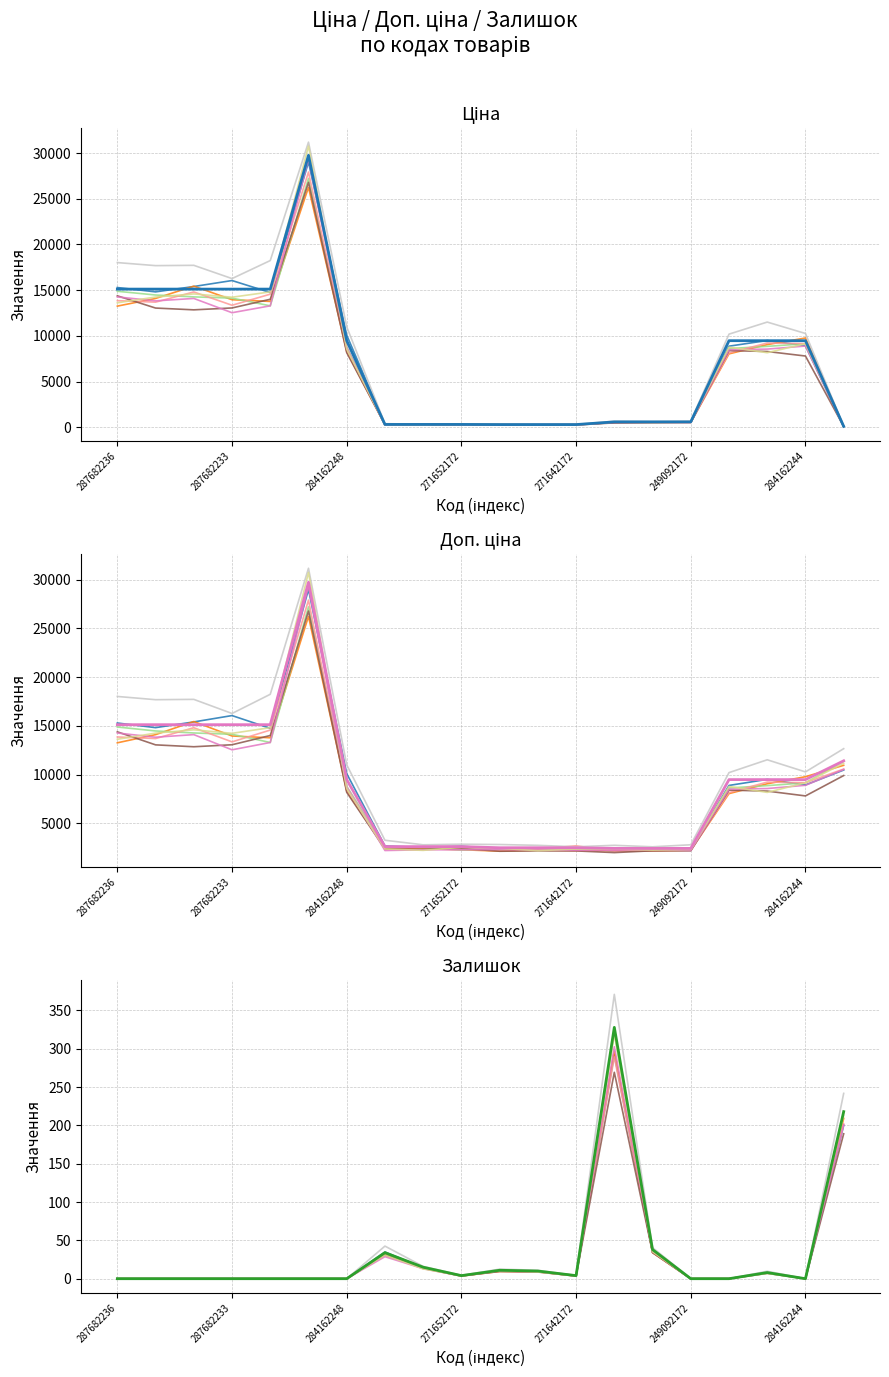

What is the difference between the second highest and second lowest values in the Ціна series?

14809.7